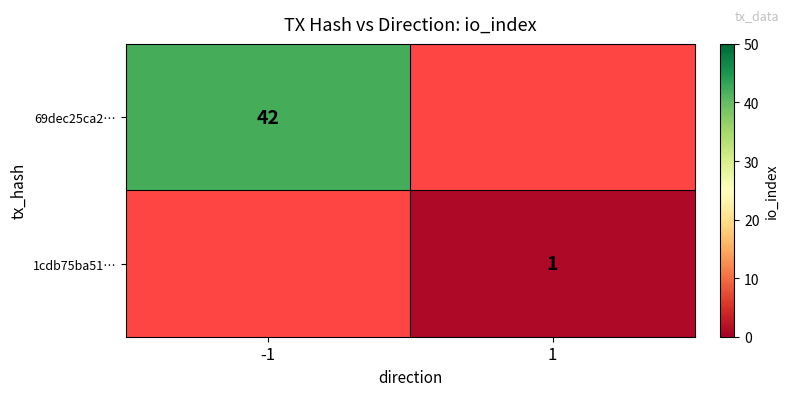

True or false: 69dec25ca2… has a value of 56 at -1.

False